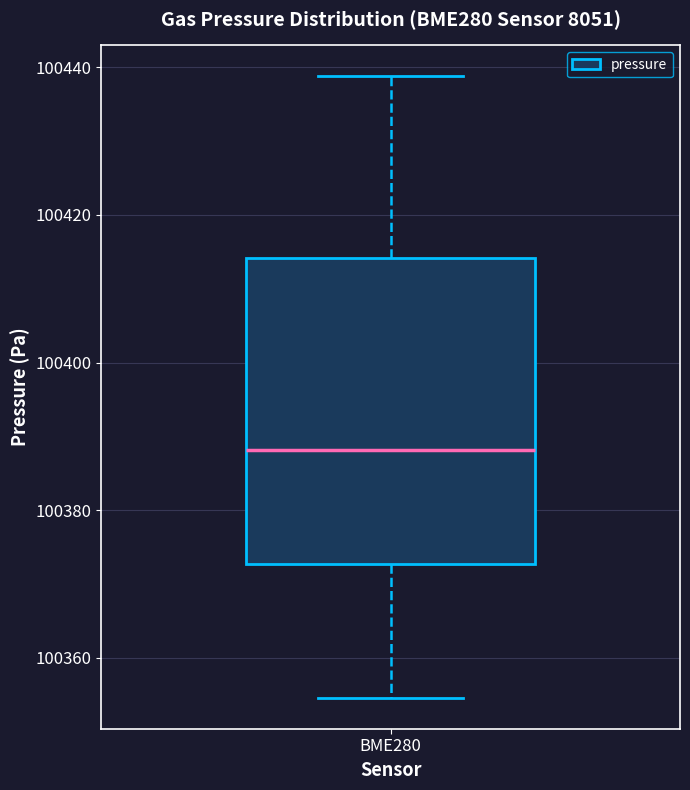

Read this box plot against the y-axis: the position of the median line, the range covered by the box, and the ends of both whiskers. The values are not printed on the chart, so give them approximately, as read against the axis.

median 100388, box 100372 to 100414, whiskers 100354 to 100438